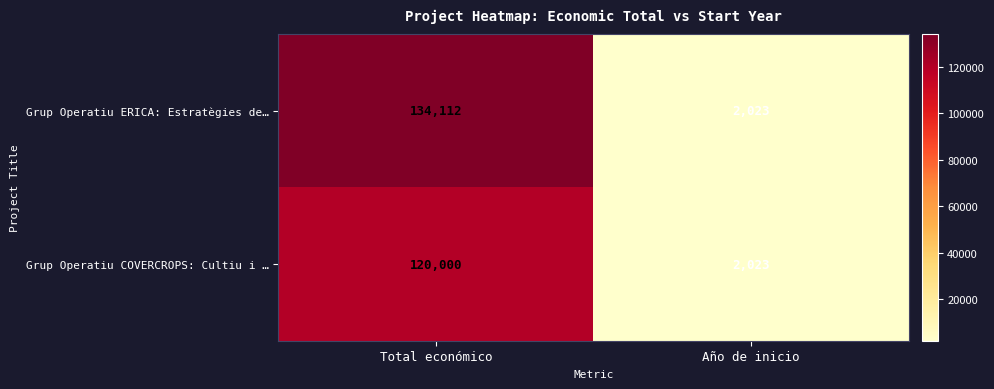

Between Total económico and Año de inicio, which series saw the biggest shift?

Grup Operatiu ERICA: Estratègies de…